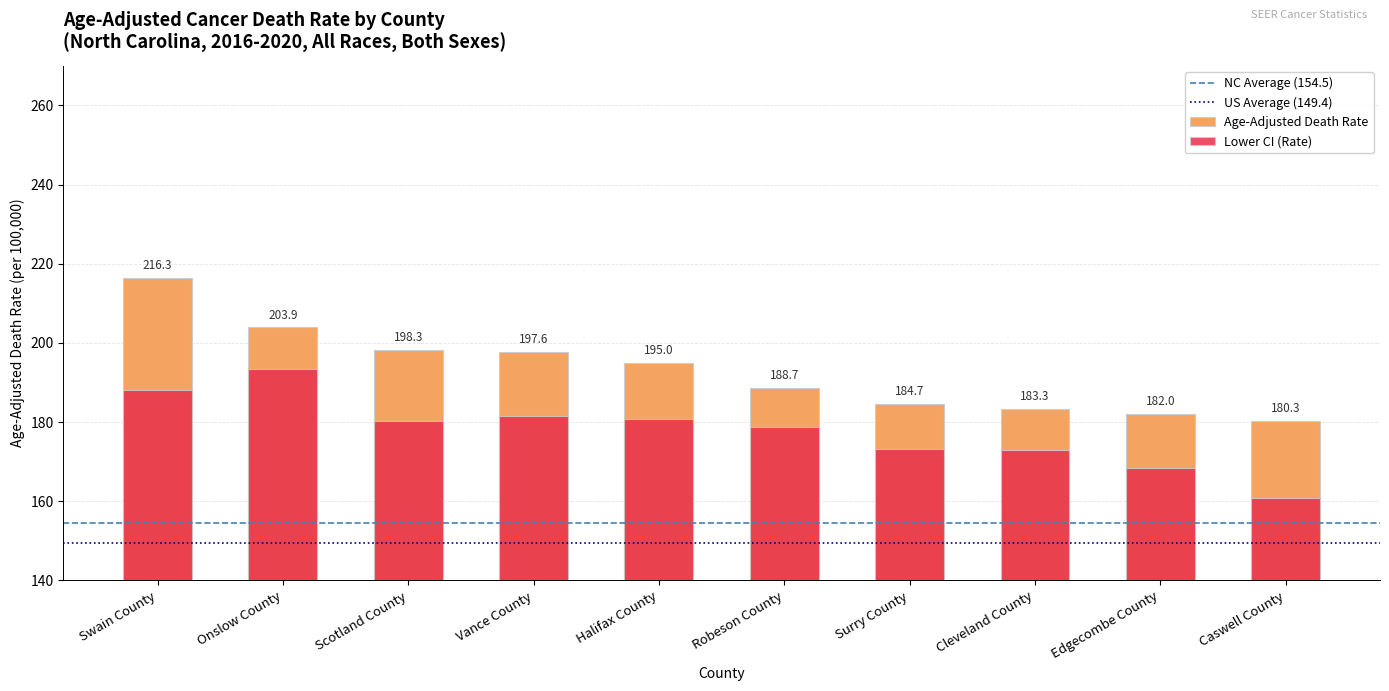

What is the label of the 1st bar from the left?

Swain County